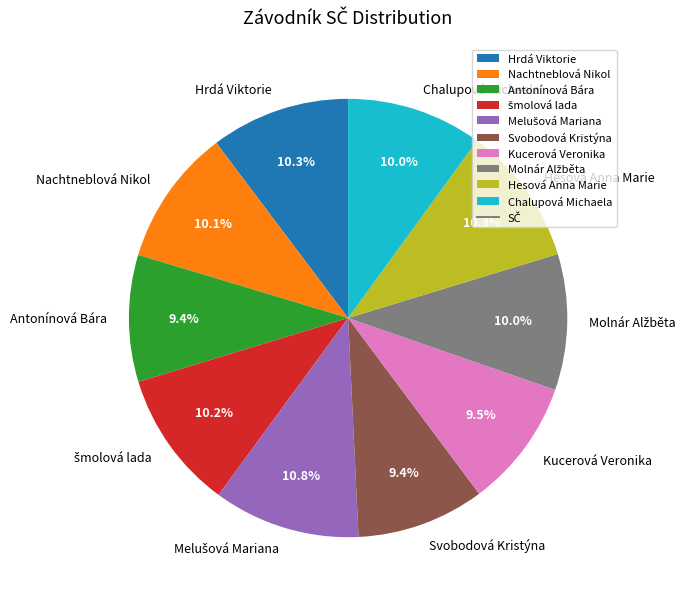

Is there any slice that represents more than half of the pie?

No